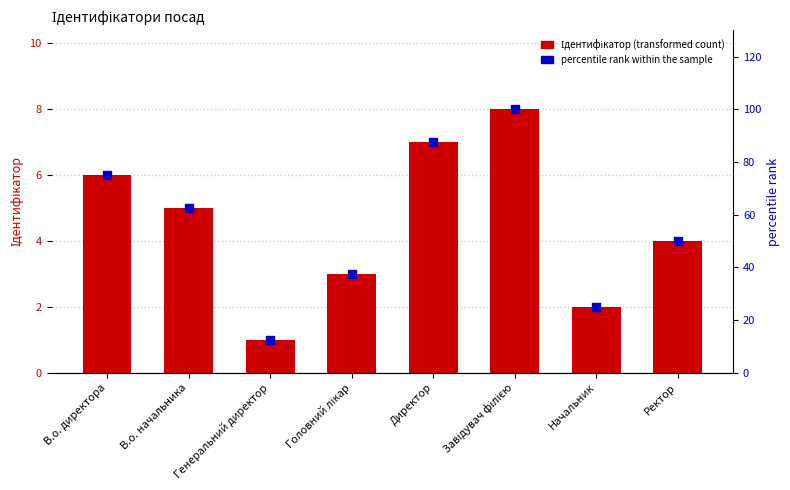

Which series contains the highest Y value?

percentile rank within the sample